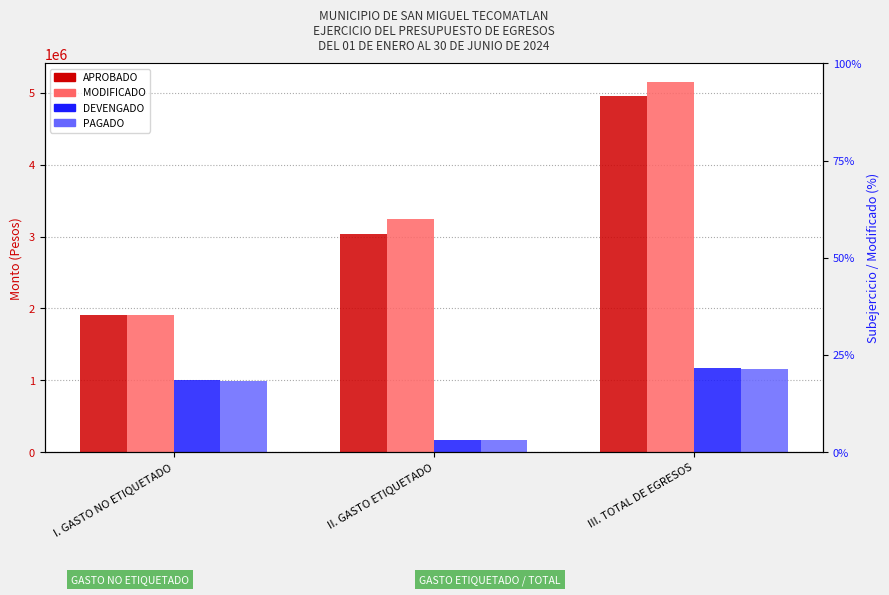

What is the lowest value of the MODIFICADO series?

1912003.0